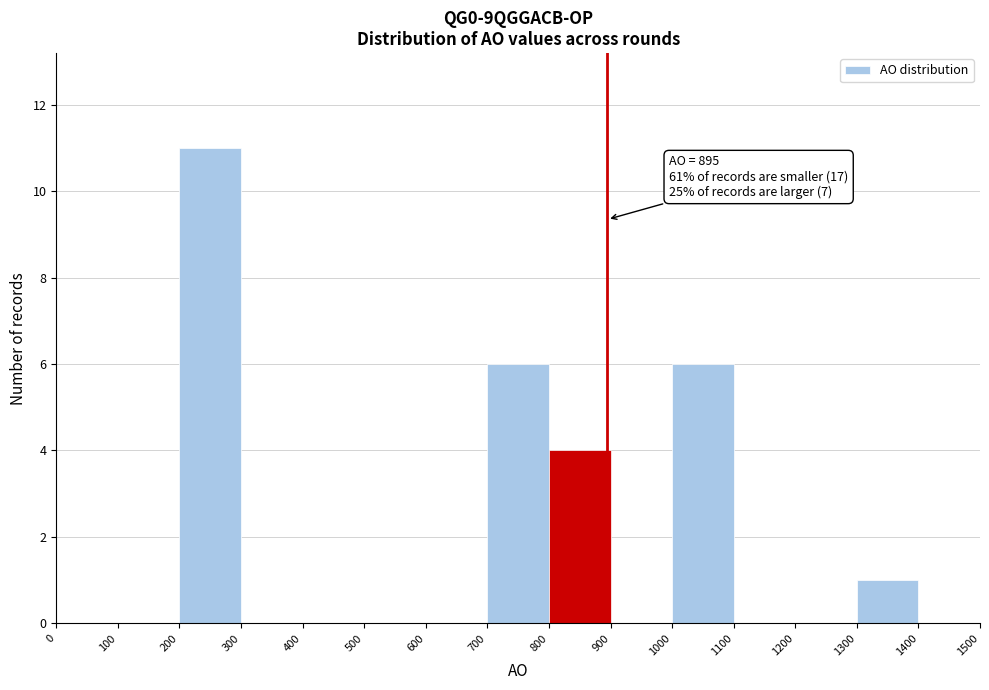

Over which range of the x-axis is the bar tallest?

200 to 300